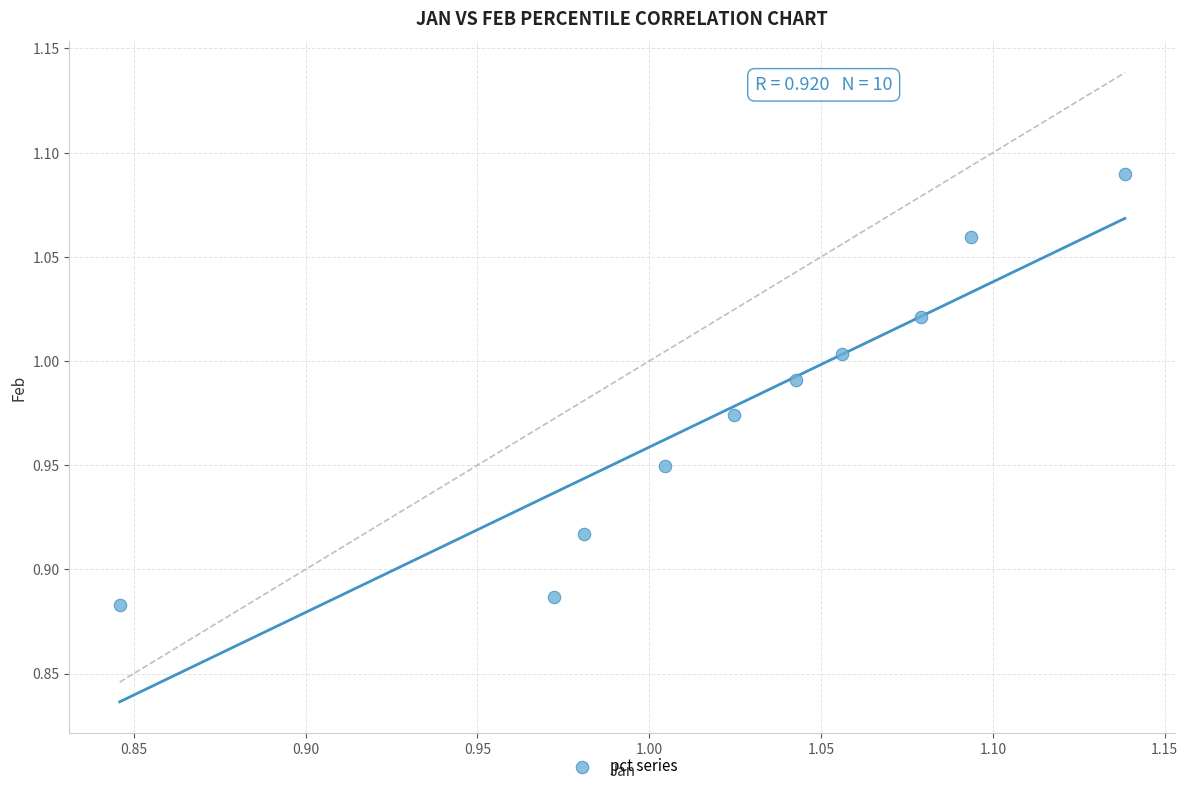

What is the range of X values (max minus min)?

0.3